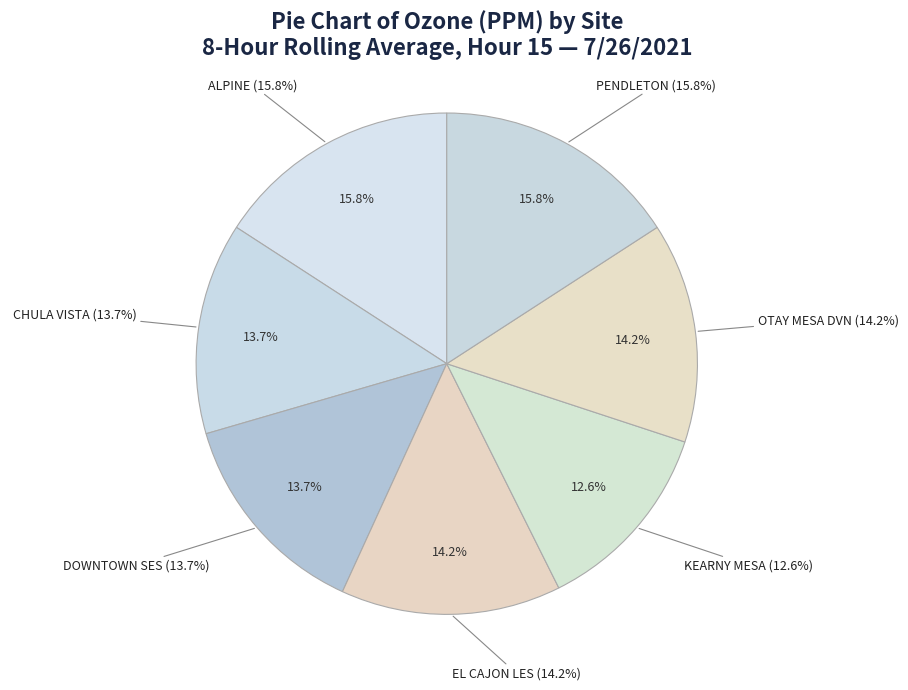

Rank the categories by value from highest to lowest.

ALPINE, PENDLETON, EL CAJON LES, OTAY MESA DVN, CHULA VISTA, DOWNTOWN SES, KEARNY MESA